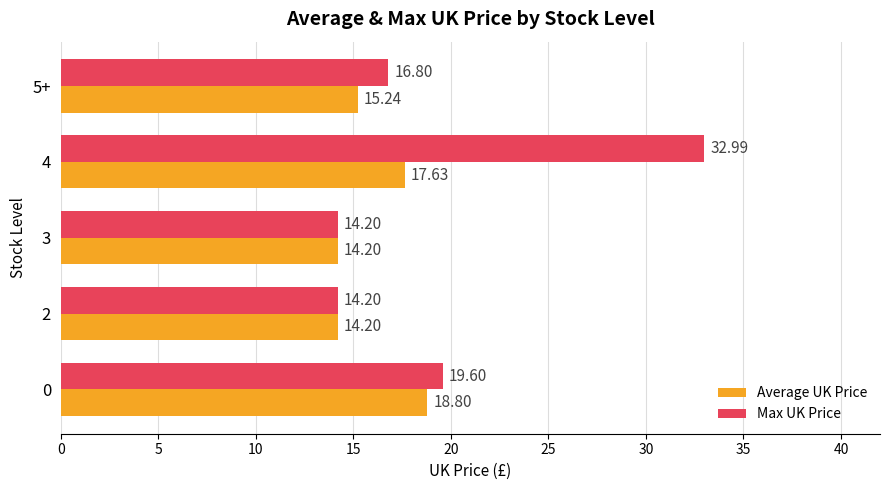

What is the difference between the maximum and minimum values in the Max UK Price series?

18.8